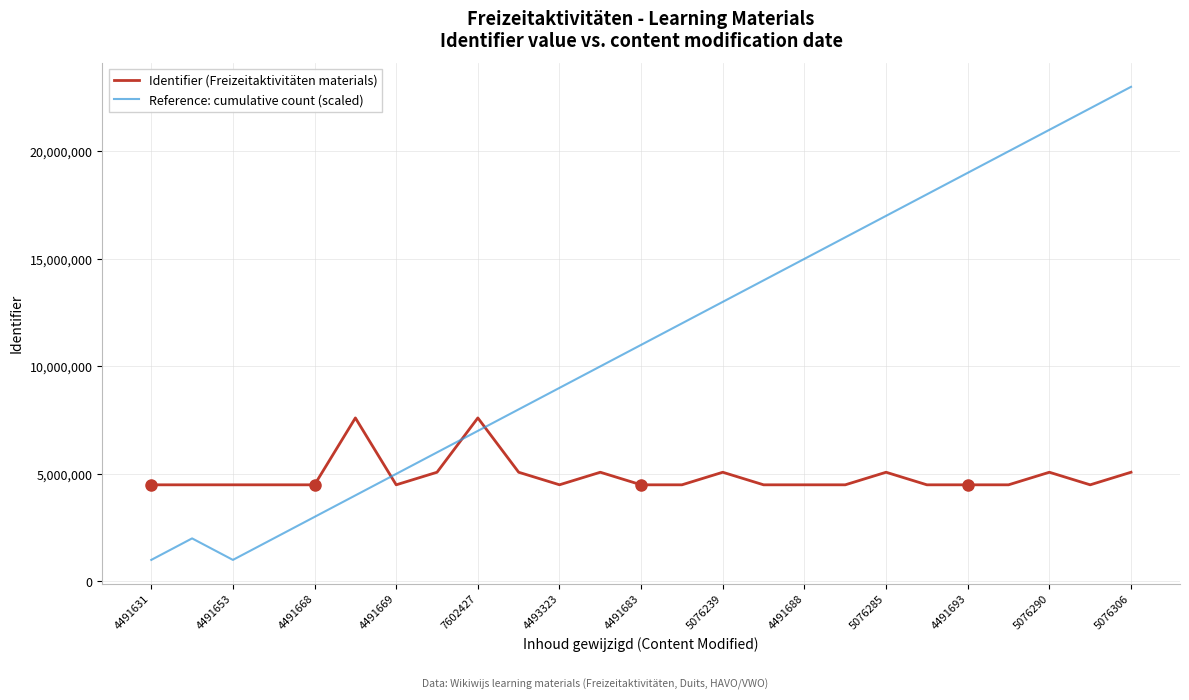

List the series in order of their overall mean, highest first.

Reference: cumulative count (scaled), Identifier (Freizeitaktivitäten materials)